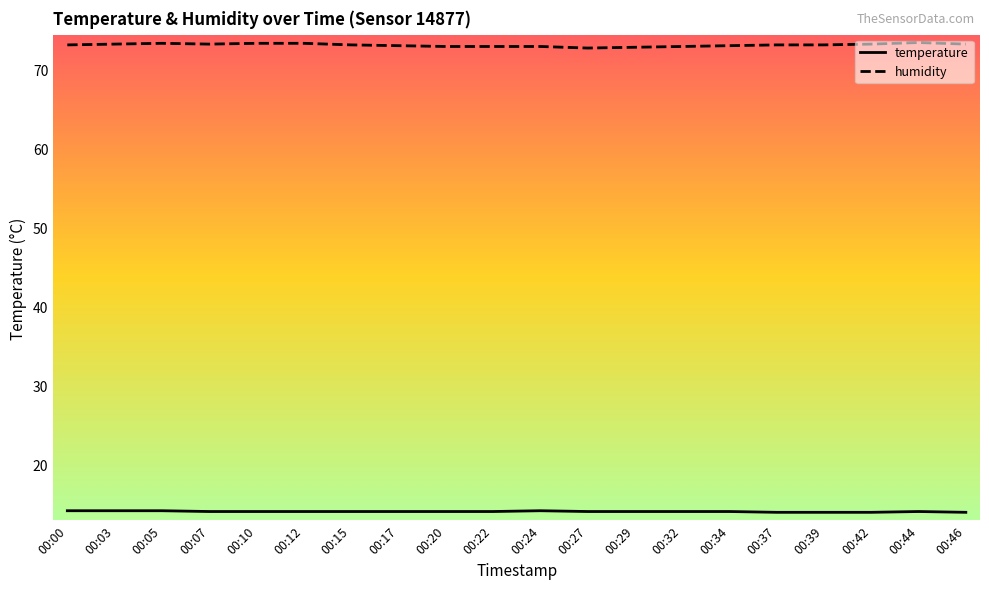

Does the chart display data point markers on the line(s)?

No